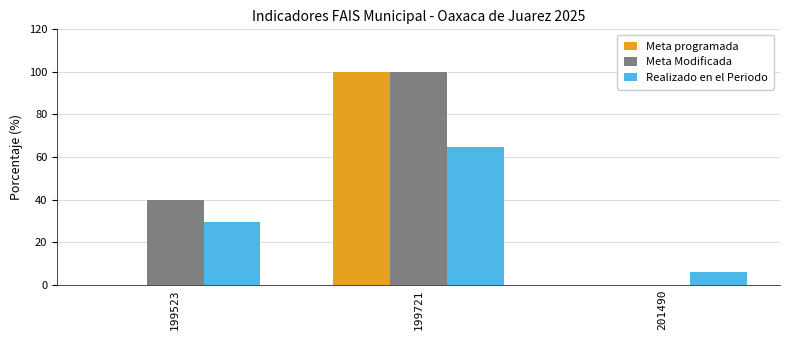

How many distinct data groups are displayed?

3